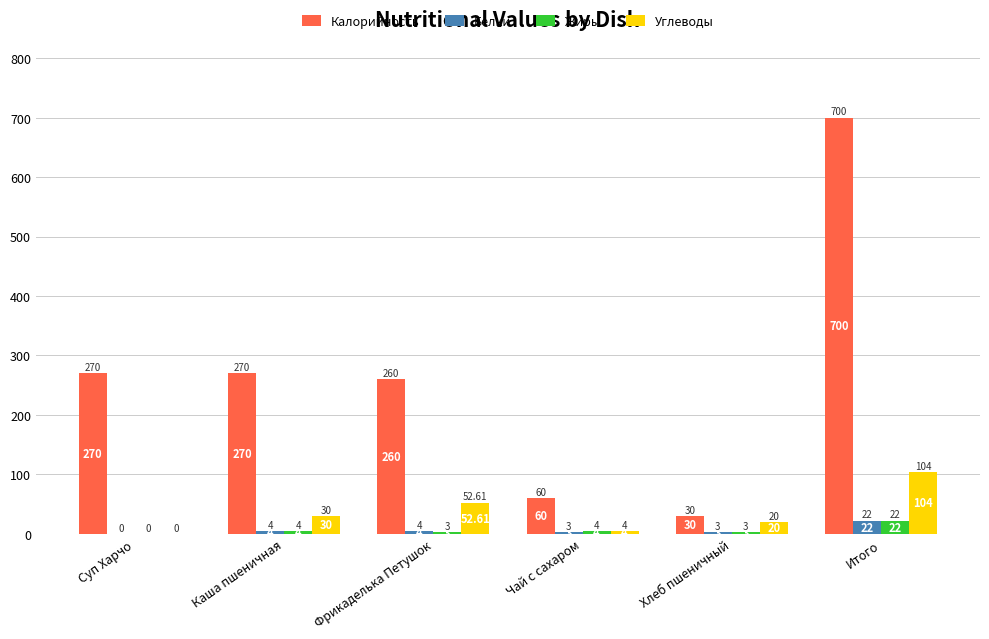

Which series has the largest total across all categories?

Калорийность